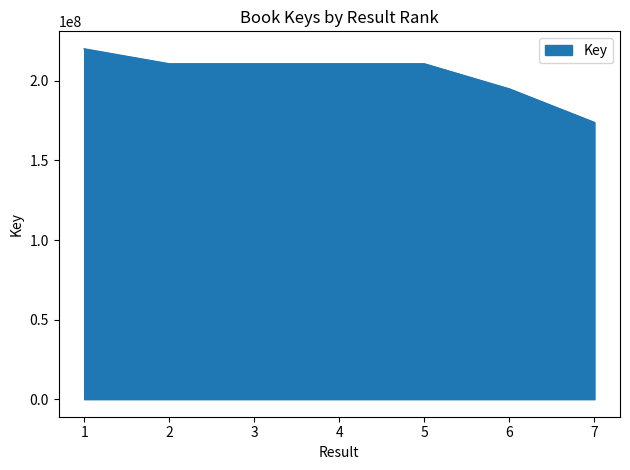

True or false: there are more than 0 points higher than both neighbors.

True